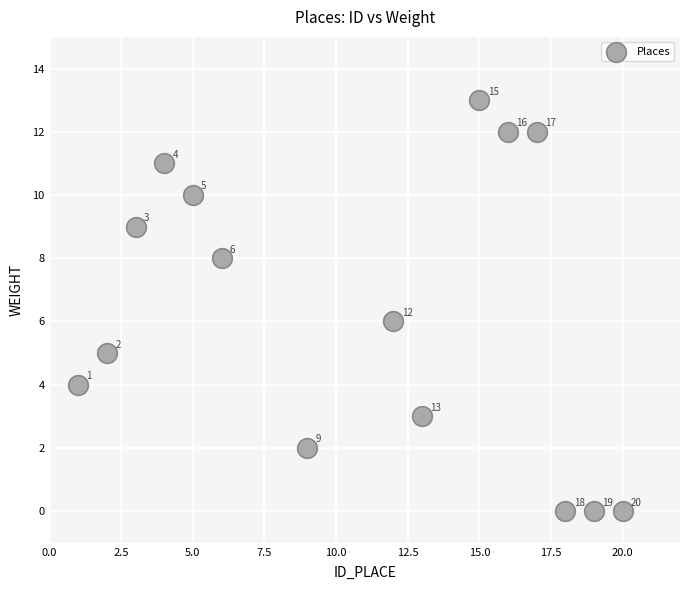

What is the range of X values (max minus min)?

19